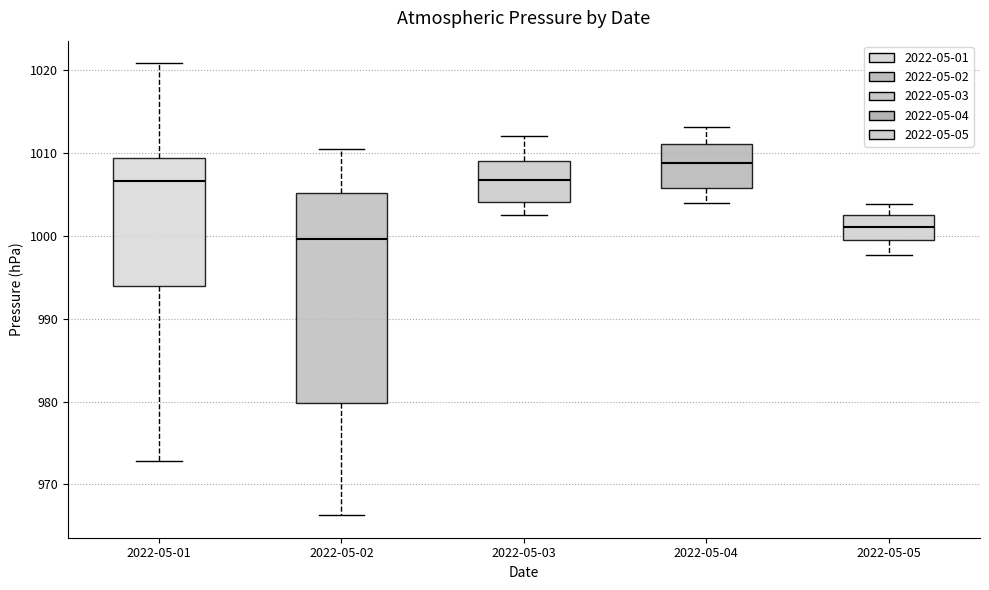

Where does the lower whisker of the box for 2022-05-02 end on the y-axis? The values are not printed on the chart, so give them approximately, as read against the axis.

966